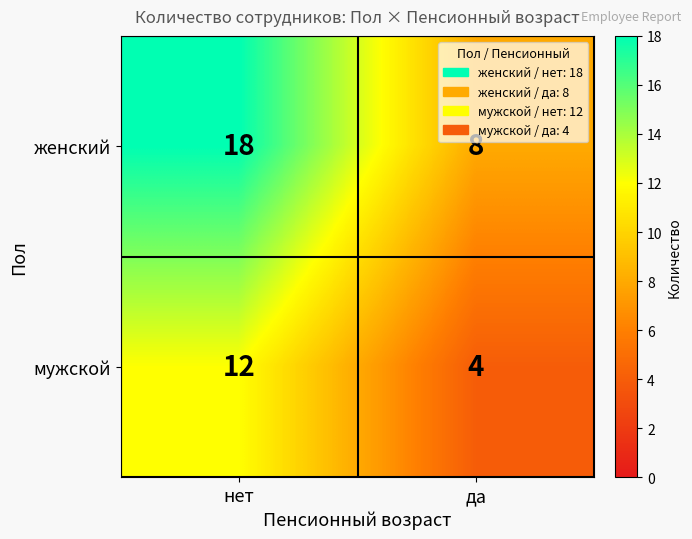

The value of мужской at да is 6. True or false?

False